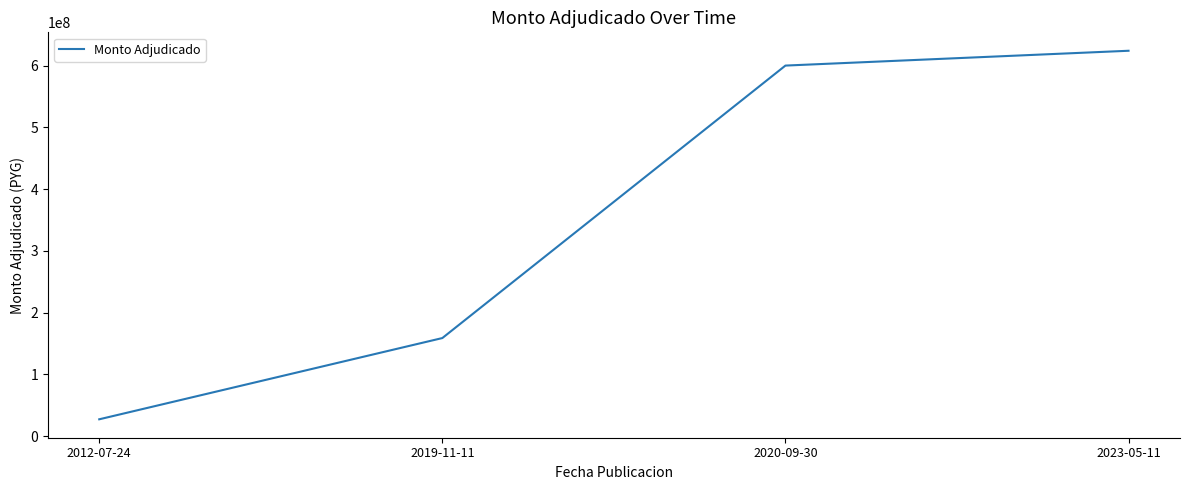

Reading left to right, extract all data points from this chart.

27225000	158774560	600000000	624000000